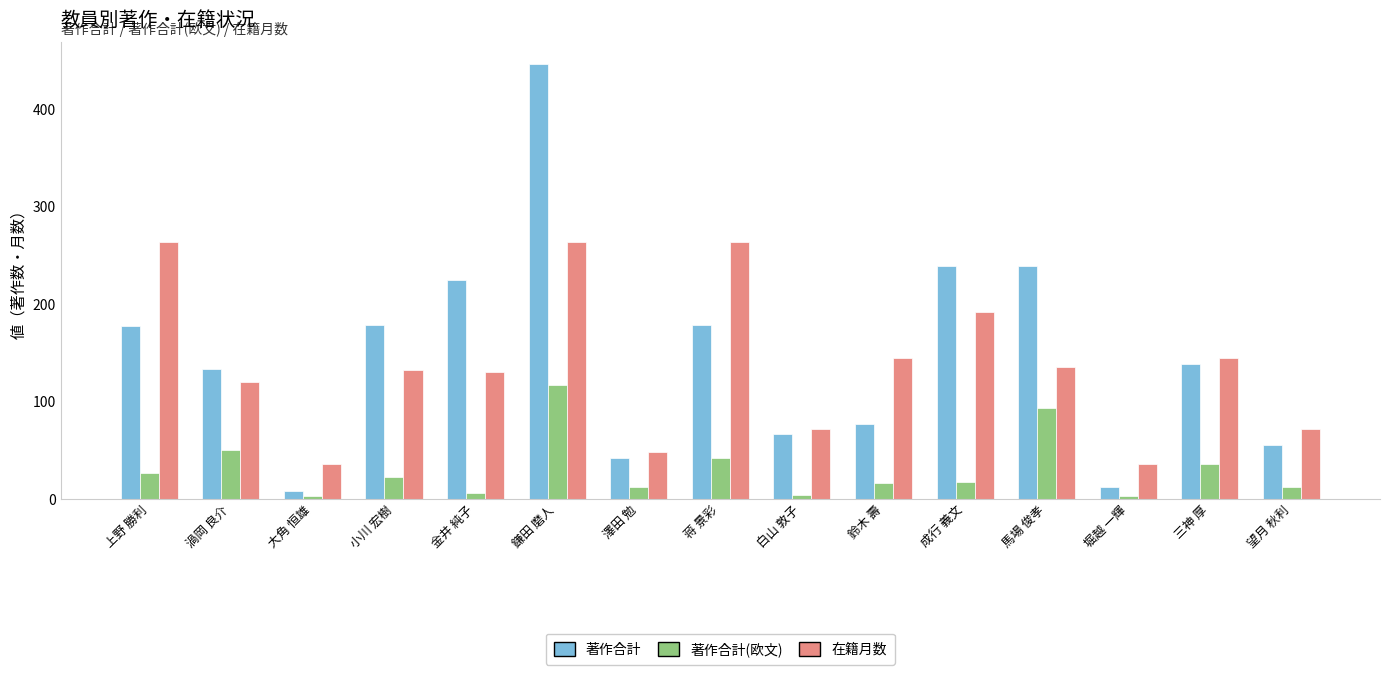

How many bars are there in each group?

3